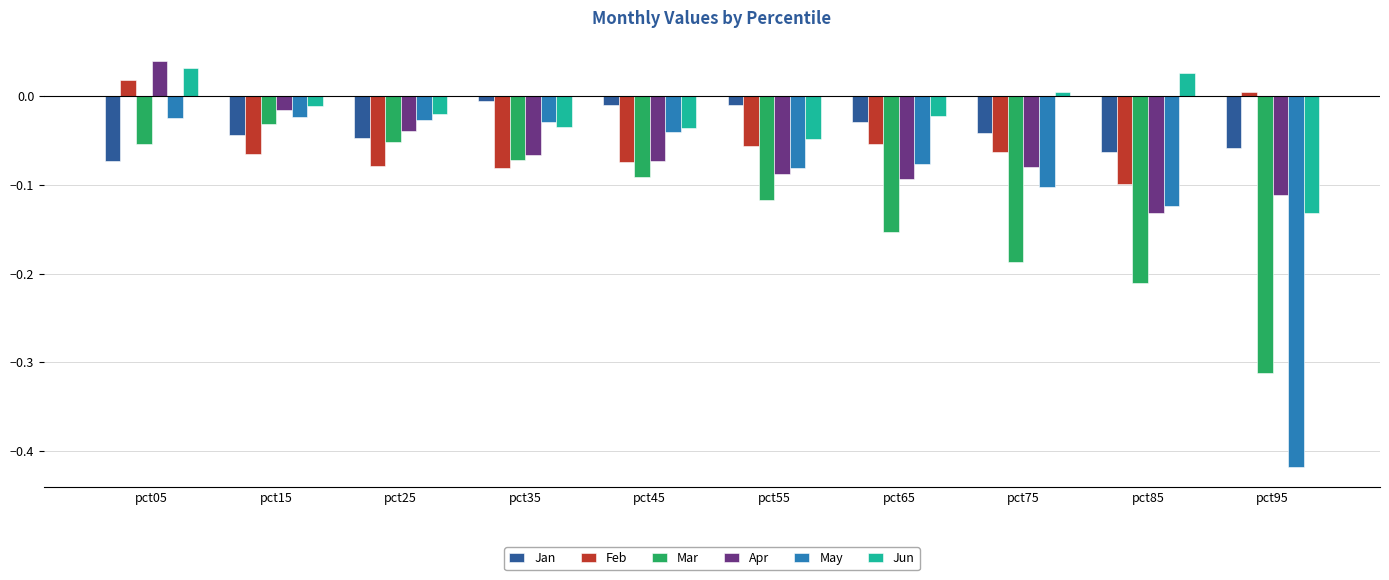

Which series changed the most between pct45 and pct55?

May